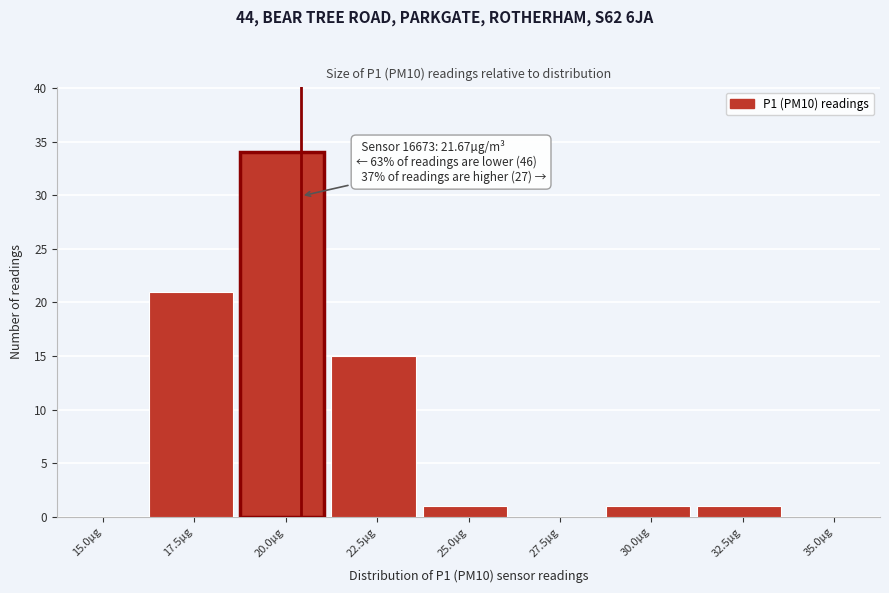

Reading right to left, extract all data points from this chart.

35.0µg=0	32.5µg=1	30.0µg=1	27.5µg=0	25.0µg=1	22.5µg=15	20.0µg=34	17.5µg=21	15.0µg=0